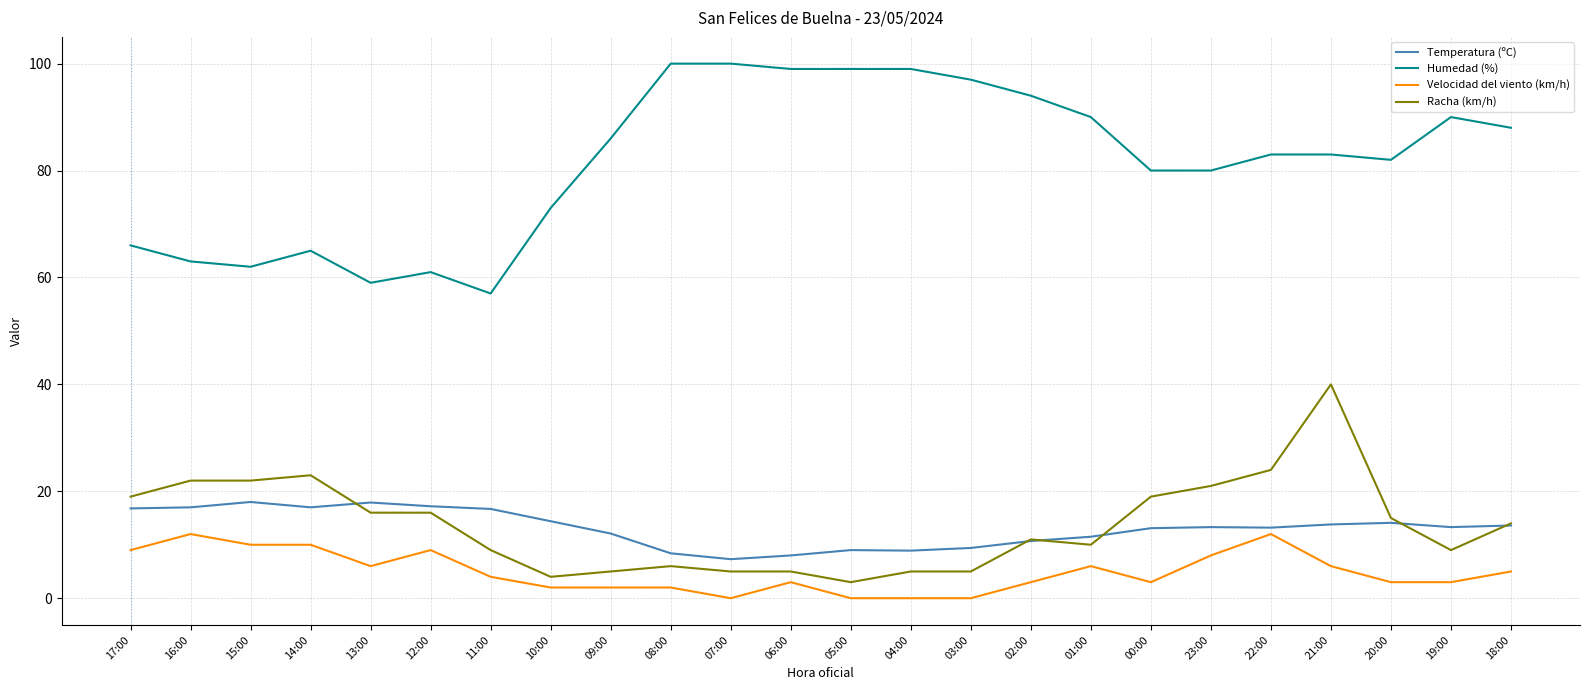

Is it true that Humedad (%) equals 91.7 at 15:00?

False